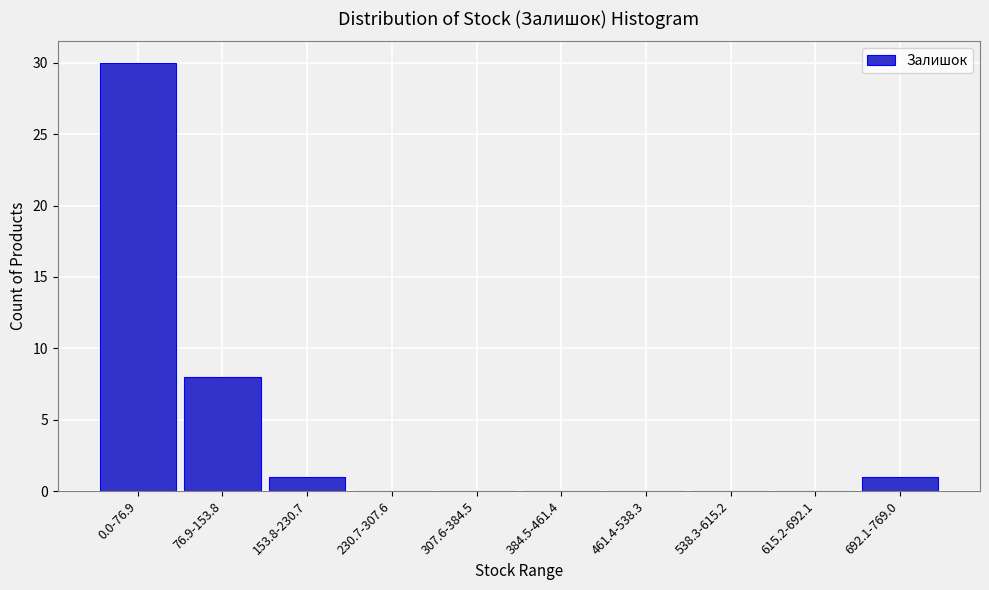

Reading left to right, transcribe all the data shown in this chart.

0.0-76.9=30	76.9-153.8=8	153.8-230.7=1	230.7-307.6=0	307.6-384.5=0	384.5-461.4=0	461.4-538.3=0	538.3-615.2=0	615.2-692.1=0	692.1-769.0=1